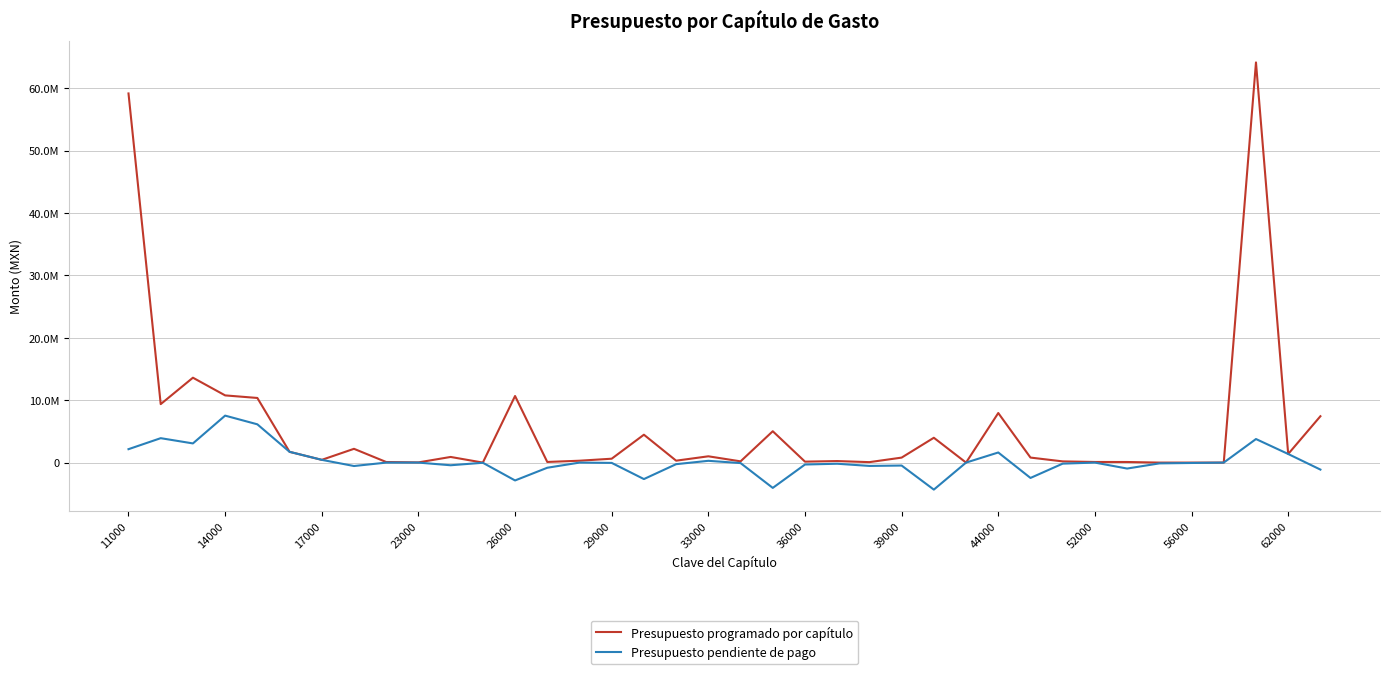

Does the chart have visible grid lines?

Yes